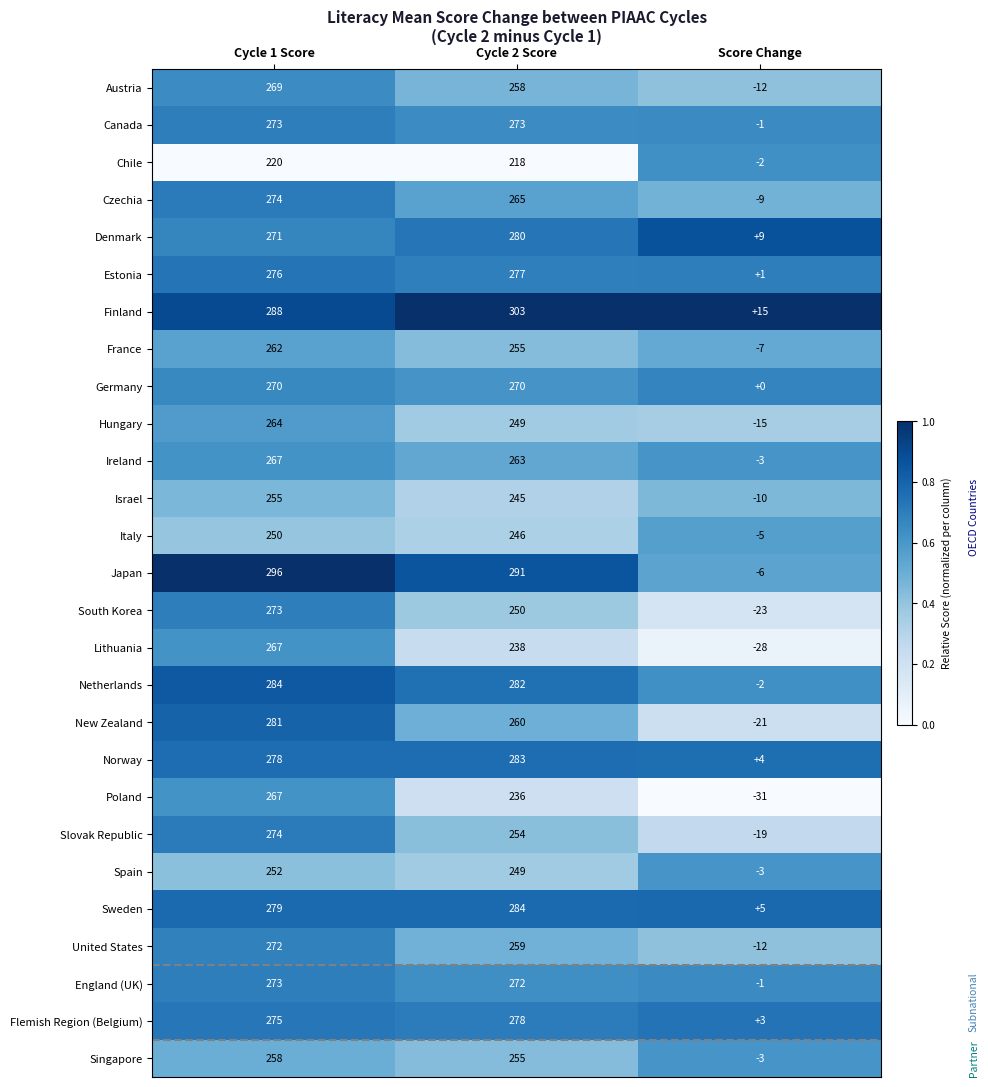

Rank the categories by Norway value from lowest to highest.

Score Change, Cycle 1 Score, Cycle 2 Score